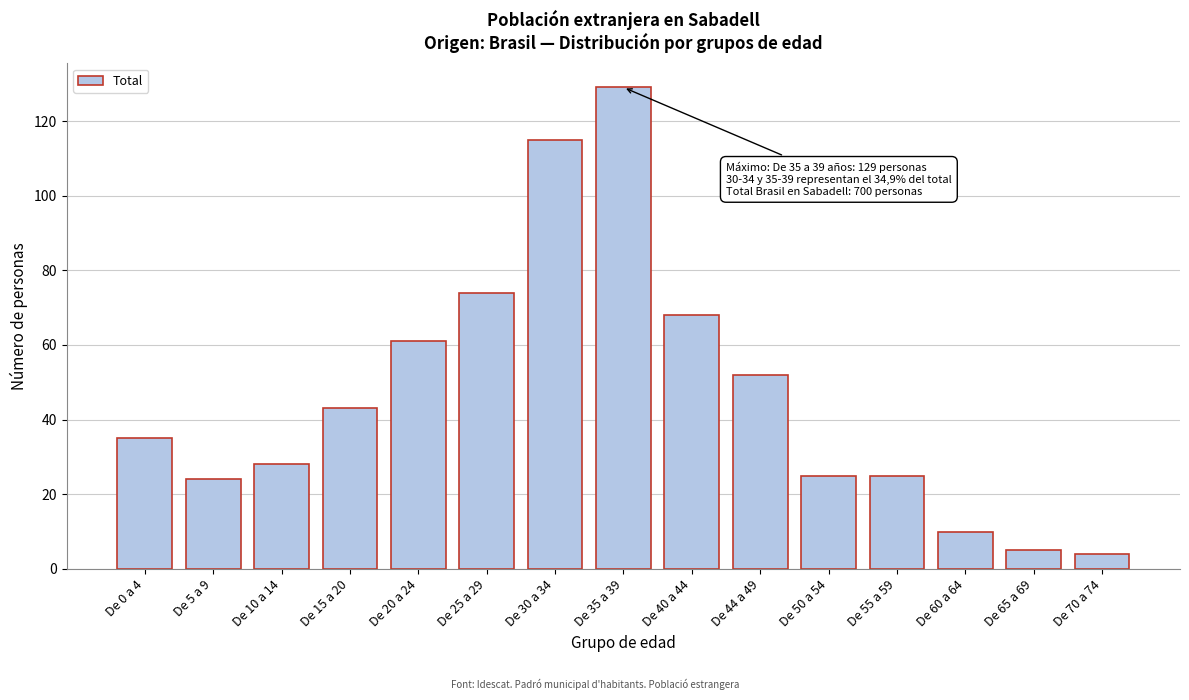

Reading left to right, extract all data points from this chart.

35	24	28	43	61	74	115	129	68	52	25	25	10	5	4